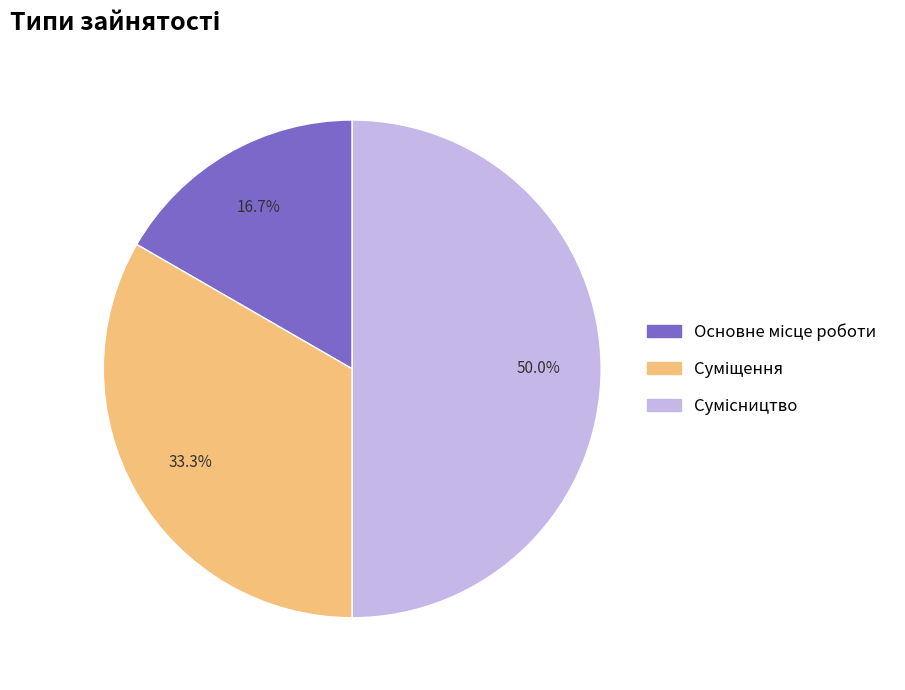

How many segments does this pie chart have?

3